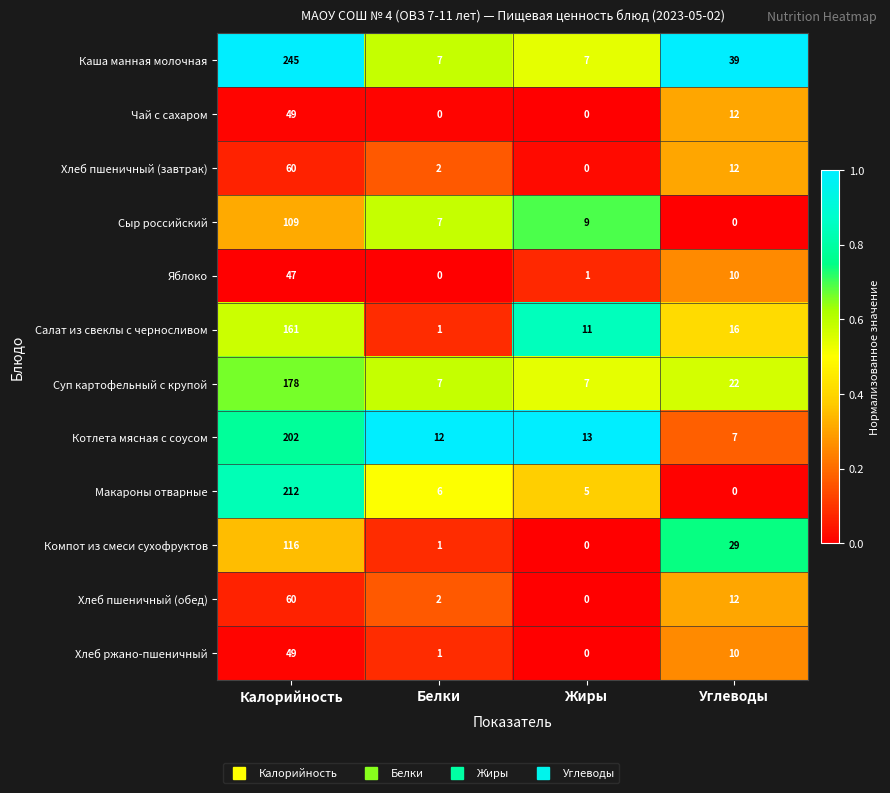

Which series changed the most between Калорийность and Белки?

Каша манная молочная